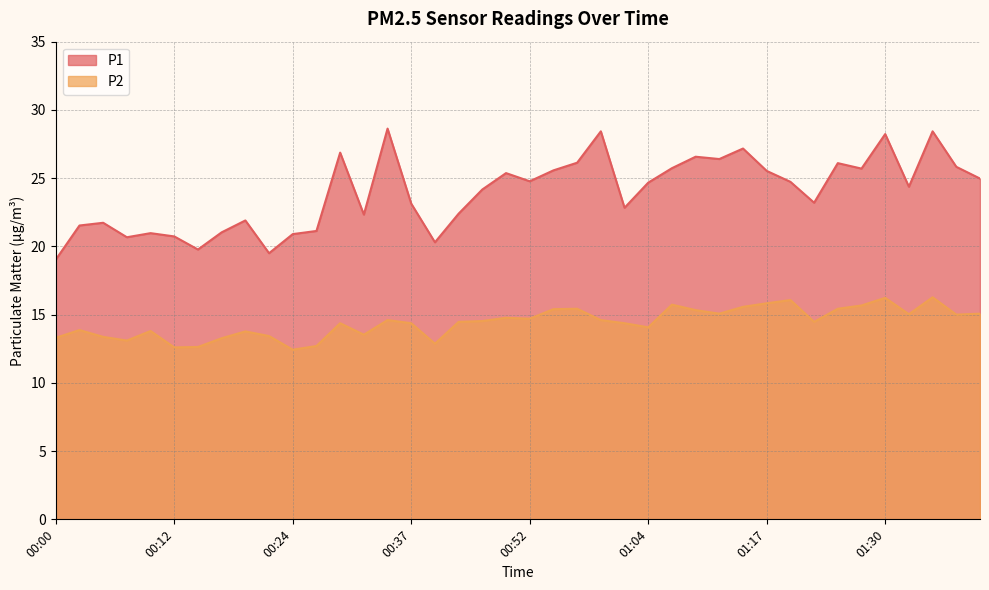

Is it true that P1 equals 28.2 at 01:30?

True